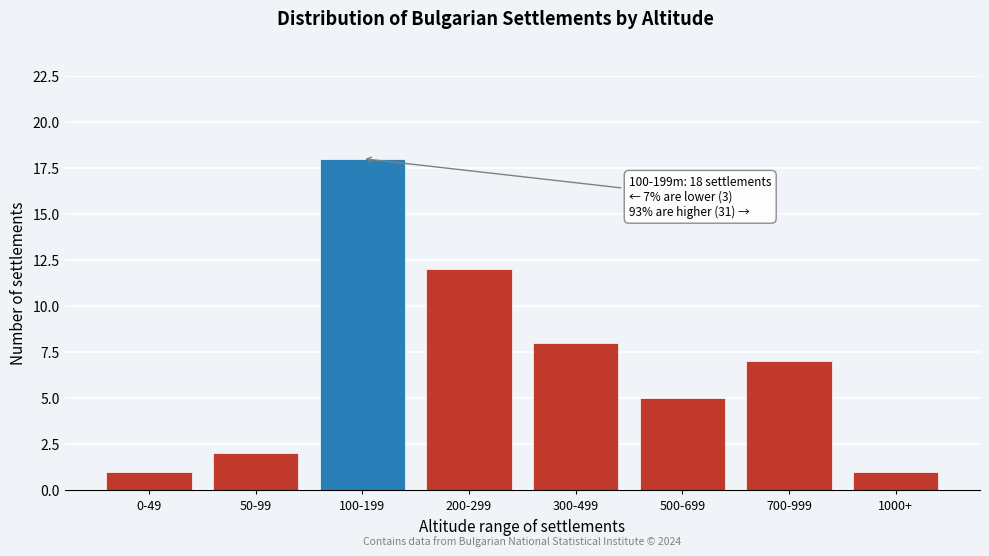

Reading left to right, what are all the values shown in this chart?

1	2	18	12	8	5	7	1